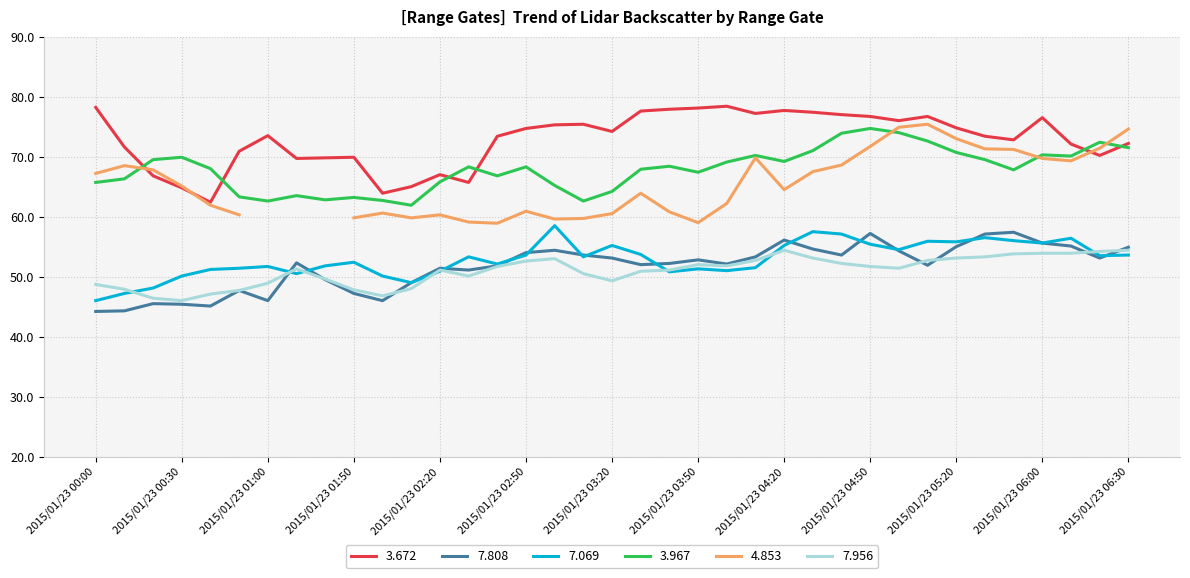

What is the difference between the 7.808 values at 2015/01/23 06:00 and 2015/01/23 02:00?

9.6